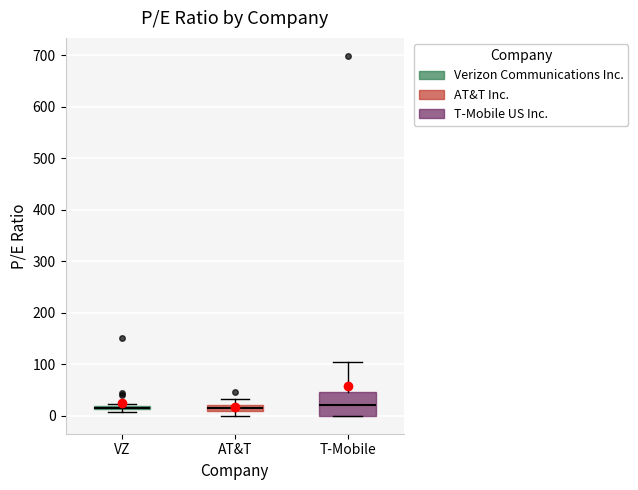

Where is the lower edge of the box for T-Mobile on the y-axis? The values are not printed on the chart, so give them approximately, as read against the axis.

0